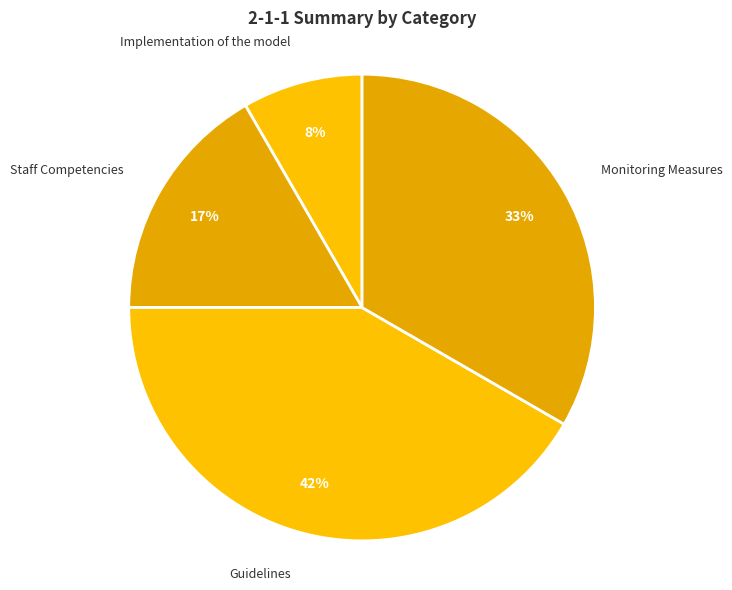

To the nearest percent, what is the combined percentage of Guidelines and Implementation of the model?

50%